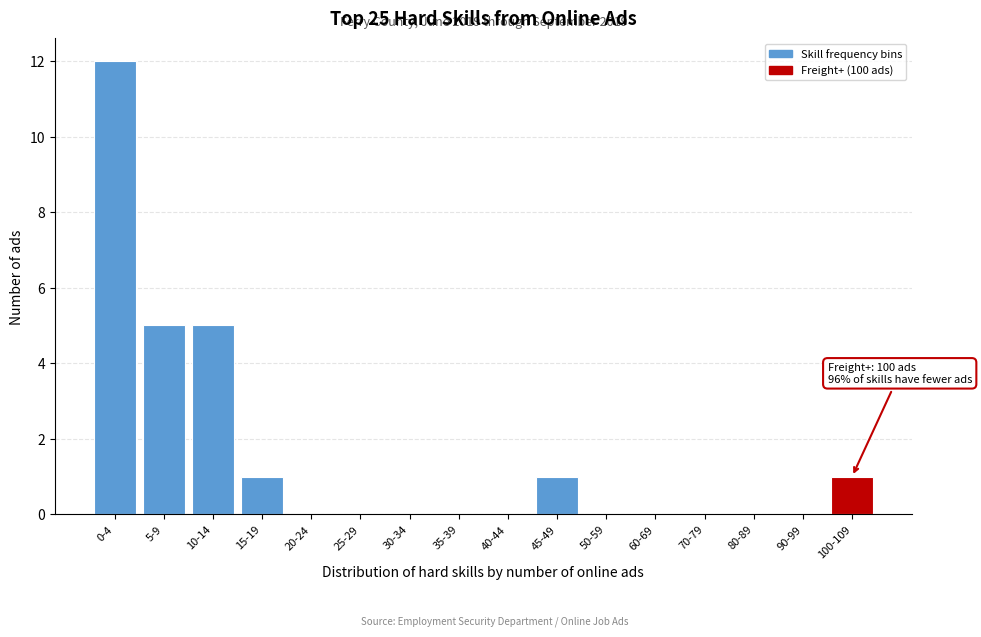

Reading left to right, what are all the values shown in this chart?

0-4=12	5-9=5	10-14=5	15-19=1	20-24=0	25-29=0	30-34=0	35-39=0	40-44=0	45-49=1	50-59=0	60-69=0	70-79=0	80-89=0	90-99=0	100-109=1